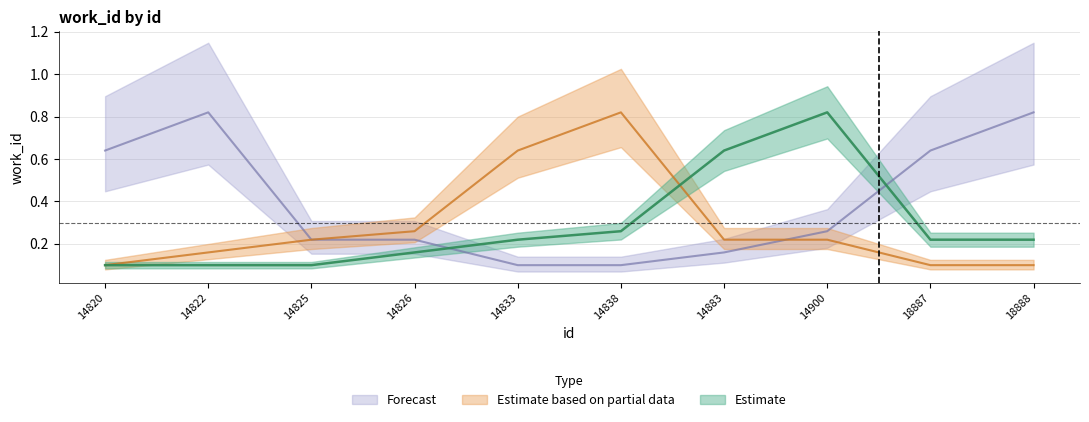

What is the difference between the maximum and minimum values in the Estimate based on partial data series?

0.7